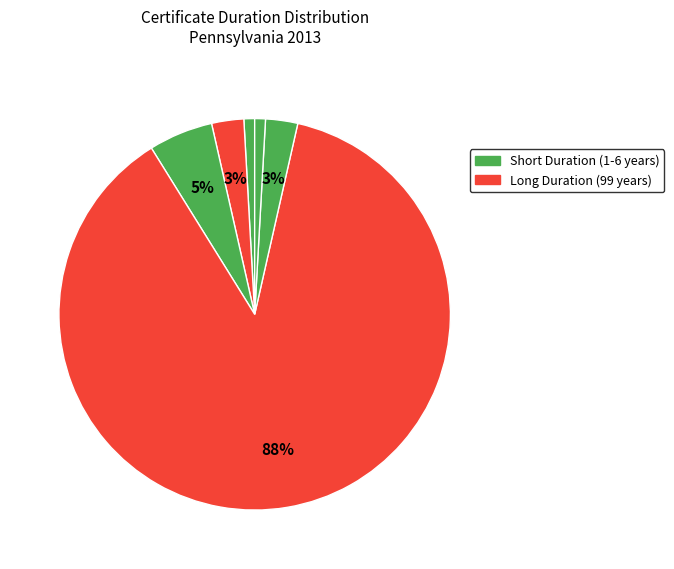

Count the number of slices in the pie.

6